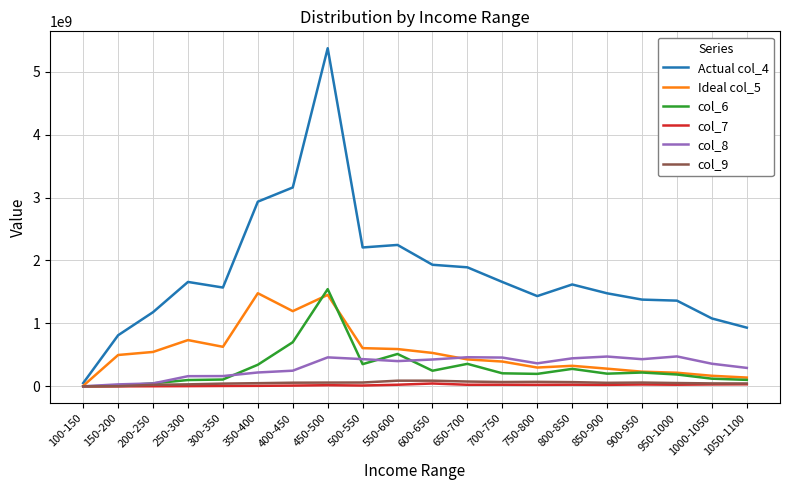

What is the smallest value displayed?

51505